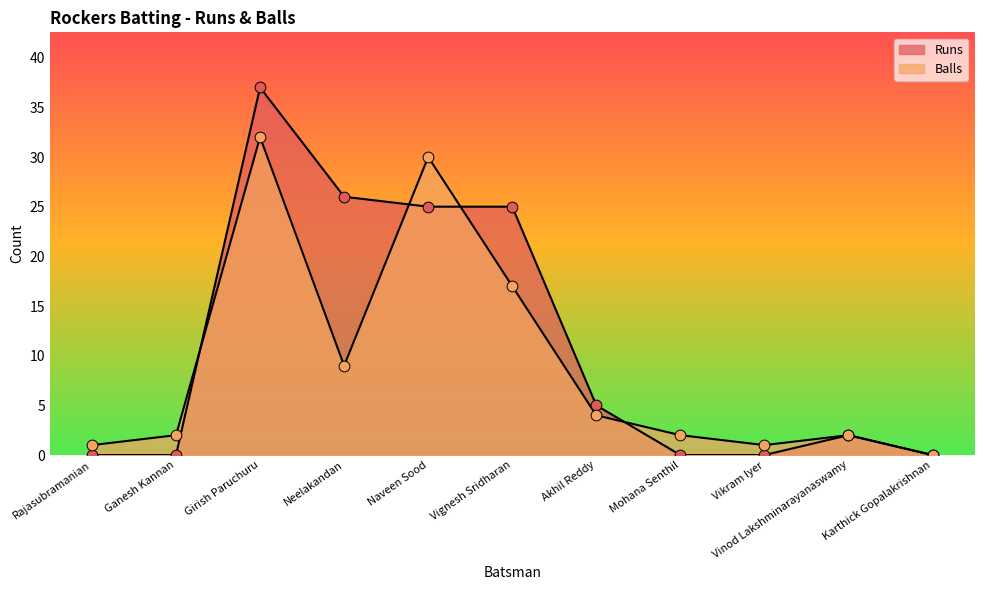

Is the value of Balls at Karthick Gopalakrishnan greater than the value of Runs at Girish Paruchuru?

No